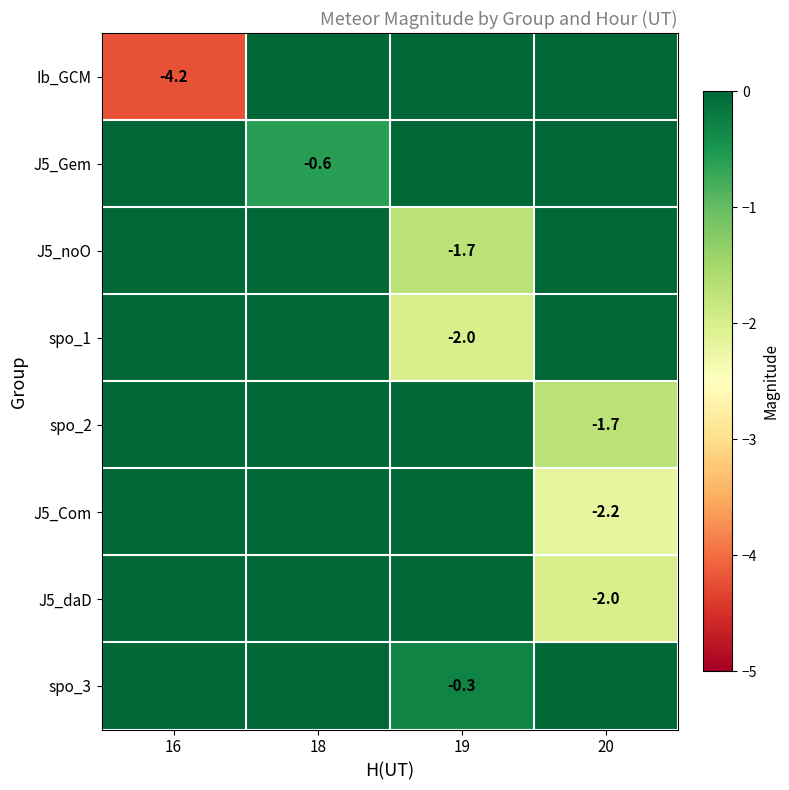

What is the total value across all series at 16?

-4.2